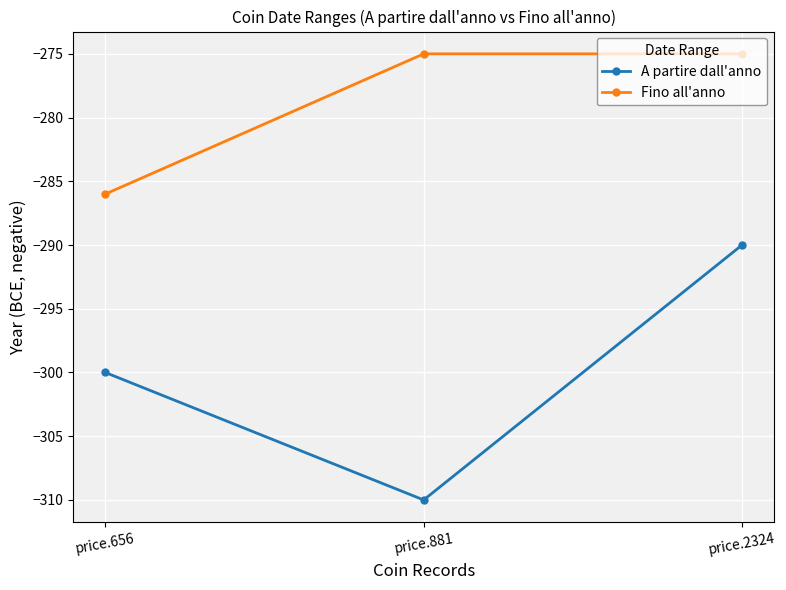

How many data points in A partire dall'anno are above -300?

1